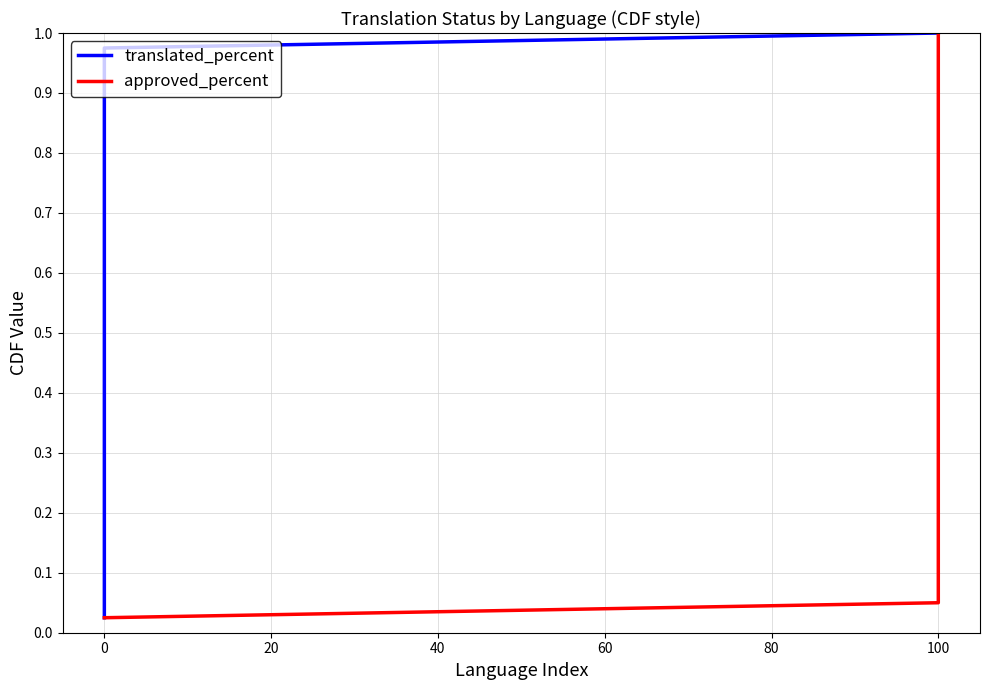

Which series has the largest total across all categories?

translated_percent